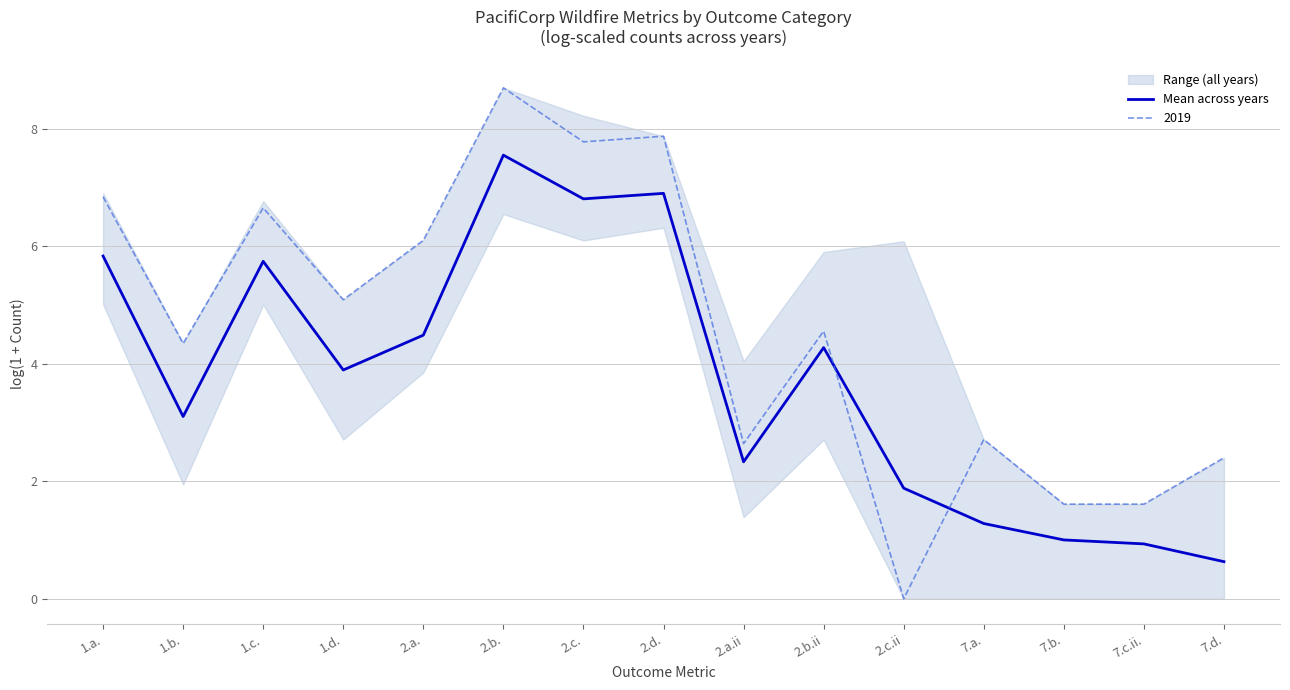

After their last crossing, which series has the higher values: Mean across years or 2019?

2019